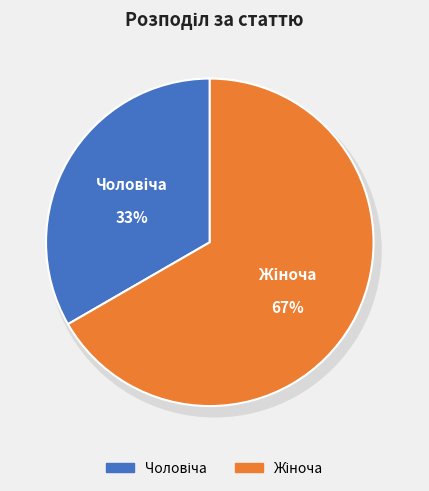

The Чоловіча slice represents 33% of the pie. True or false?

True